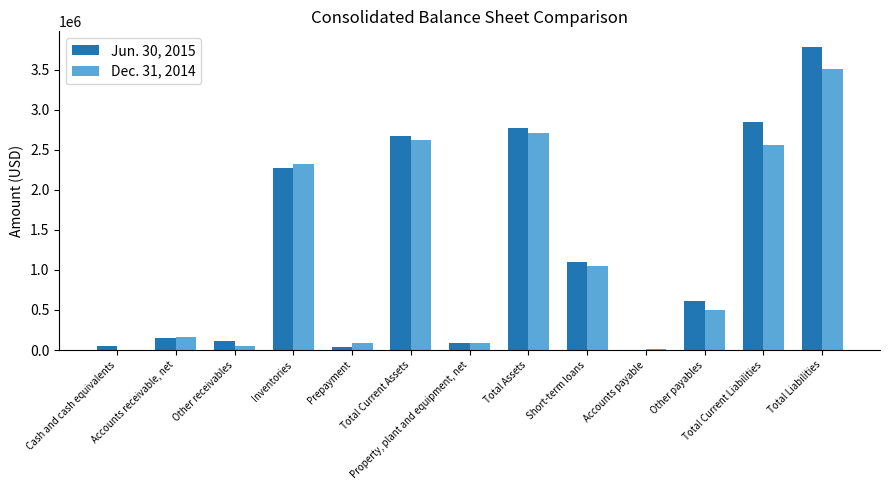

Which series changed the most between Cash and cash equivalents and Total Current Liabilities?

Jun. 30, 2015